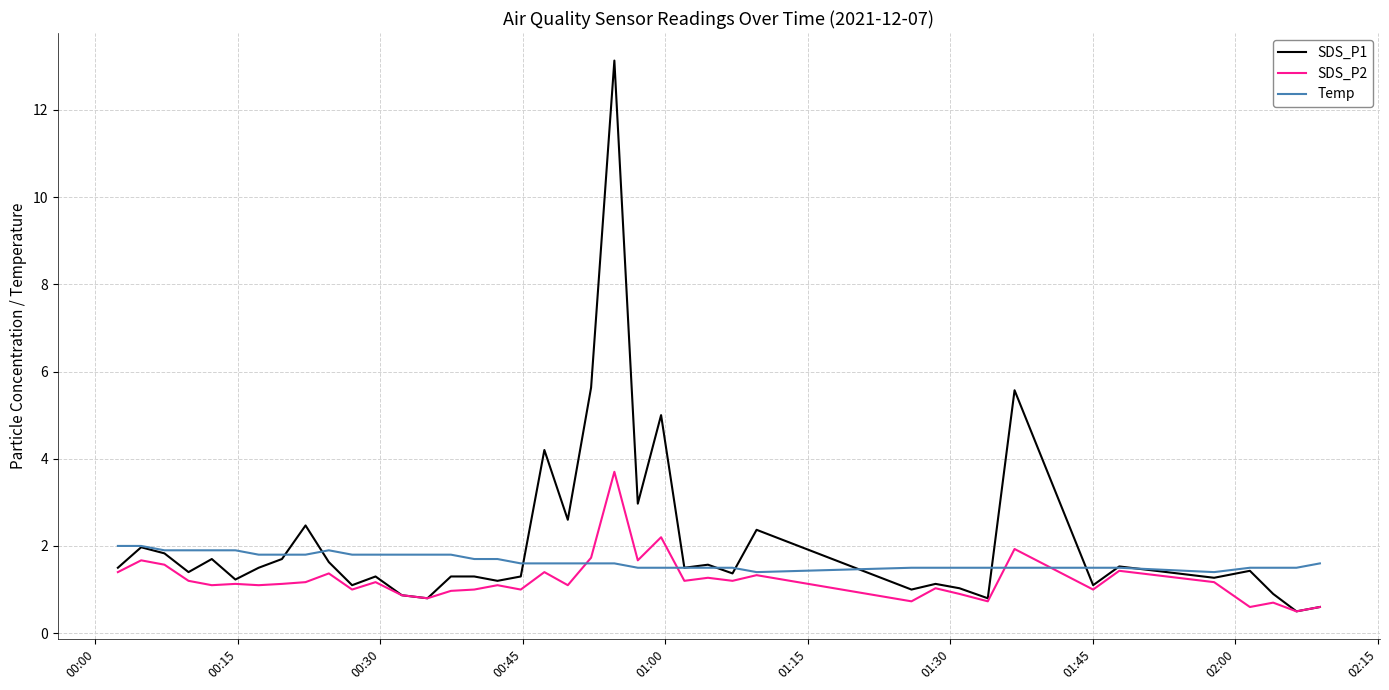

List the series in order of their peak value, lowest first.

Temp, SDS_P2, SDS_P1